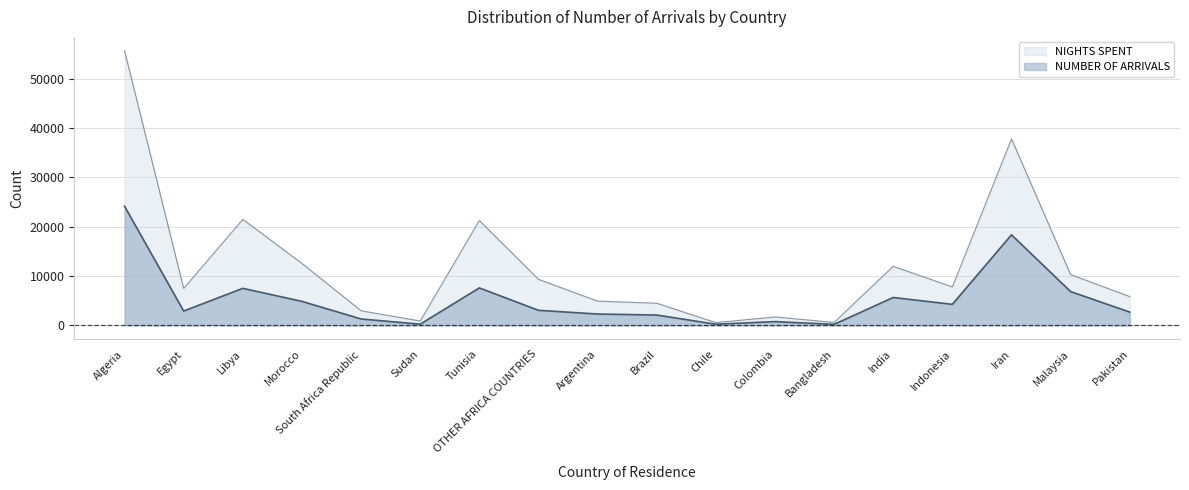

What is the label of the 3rd point from the right?

Iran